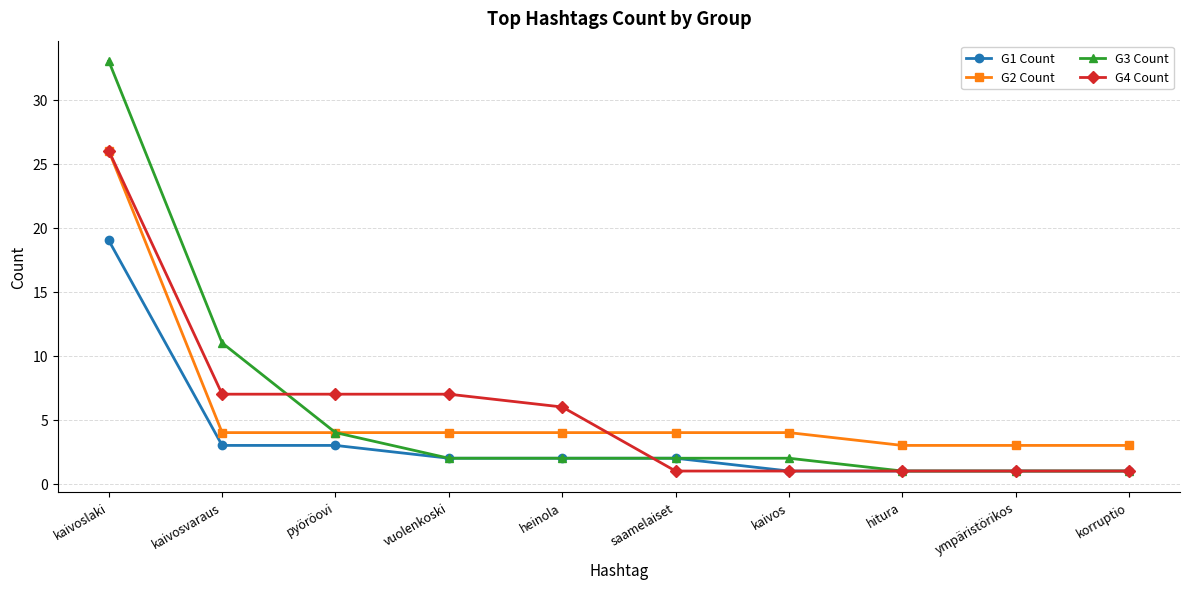

What is the smallest value displayed?

1